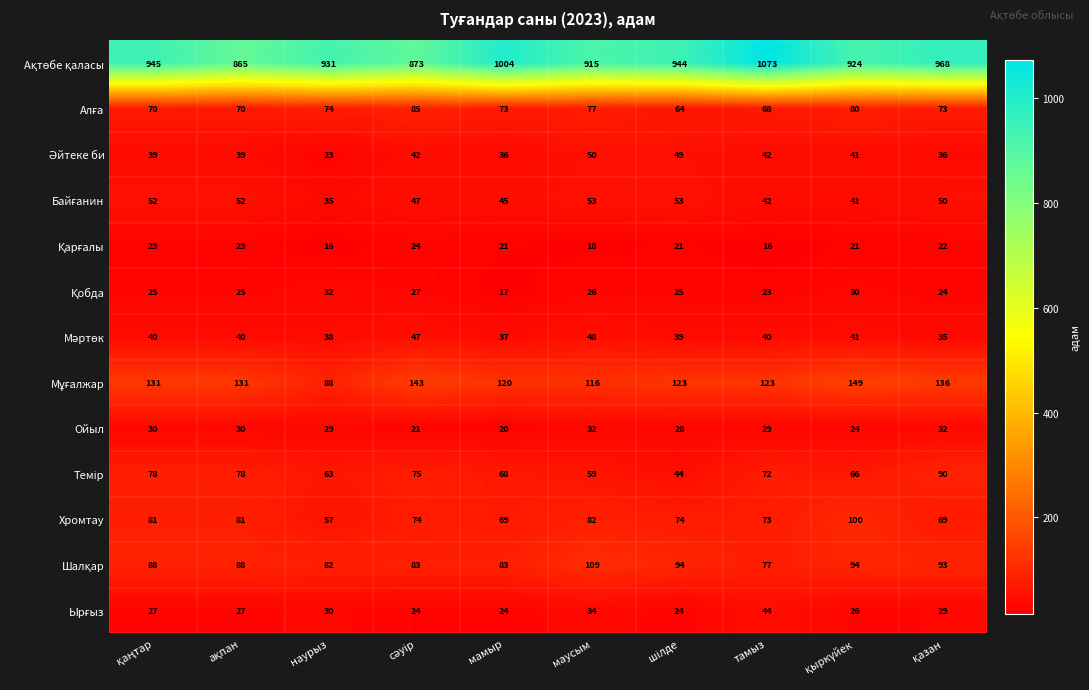

At how many categories does at least one series exceed 704?

10